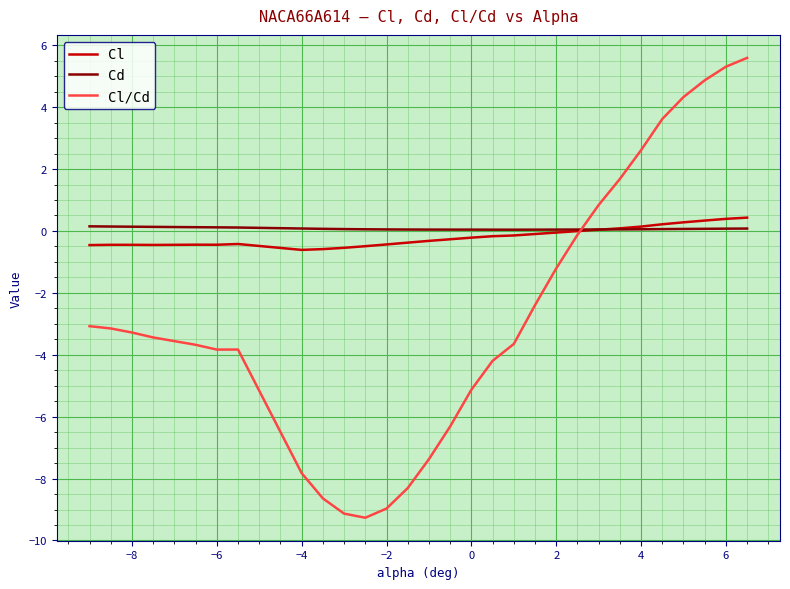

List the series in order of their peak value, lowest first.

Cd, Cl, Cl/Cd